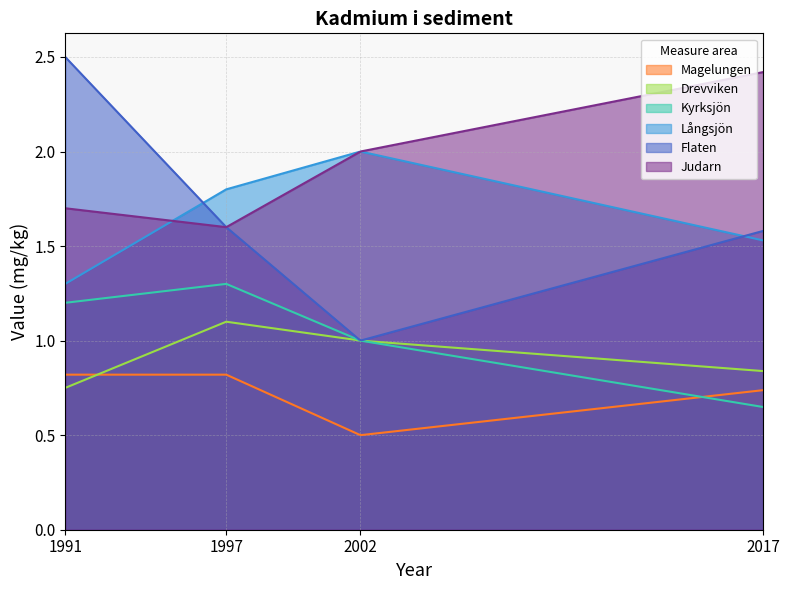

True or false: Drevviken has a value of 1.1 at 1997.

True